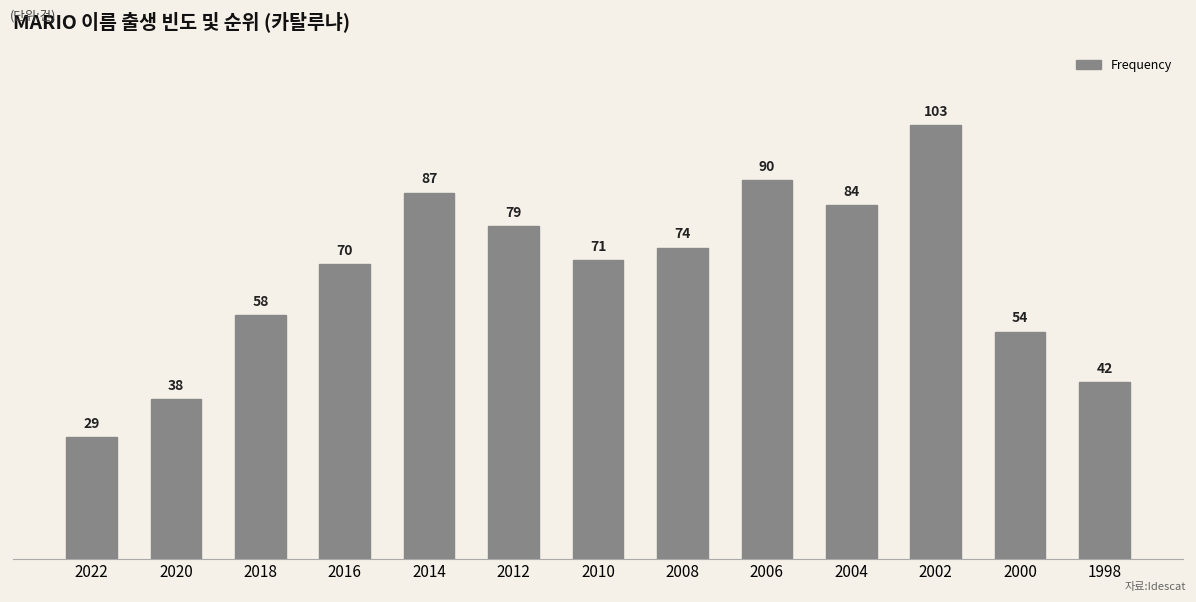

Reading left to right, transcribe all the data shown in this chart.

29	38	58	70	87	79	71	74	90	84	103	54	42